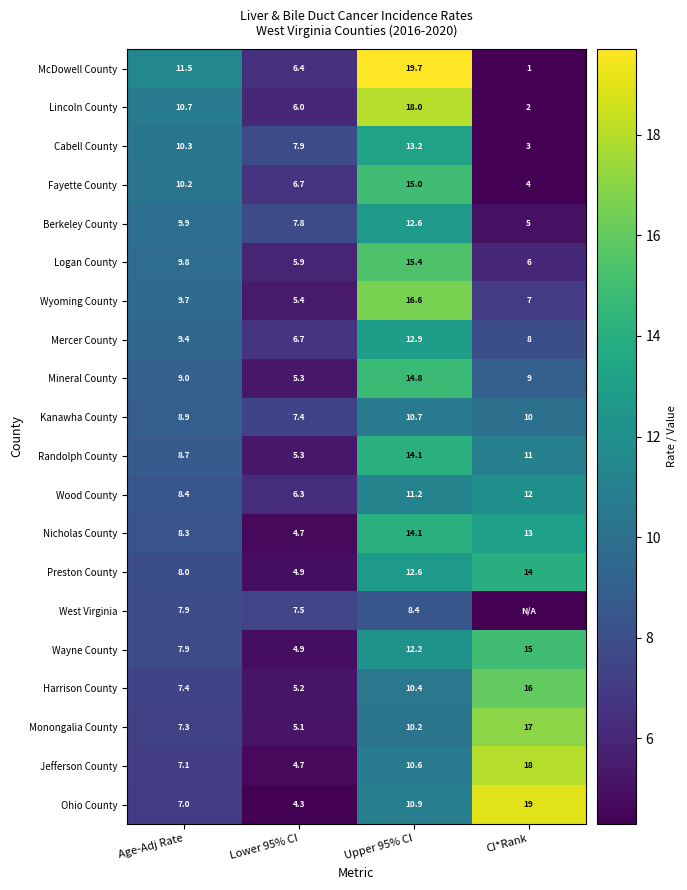

Where is Ohio County nearest to the value 11?

Upper 95% CI